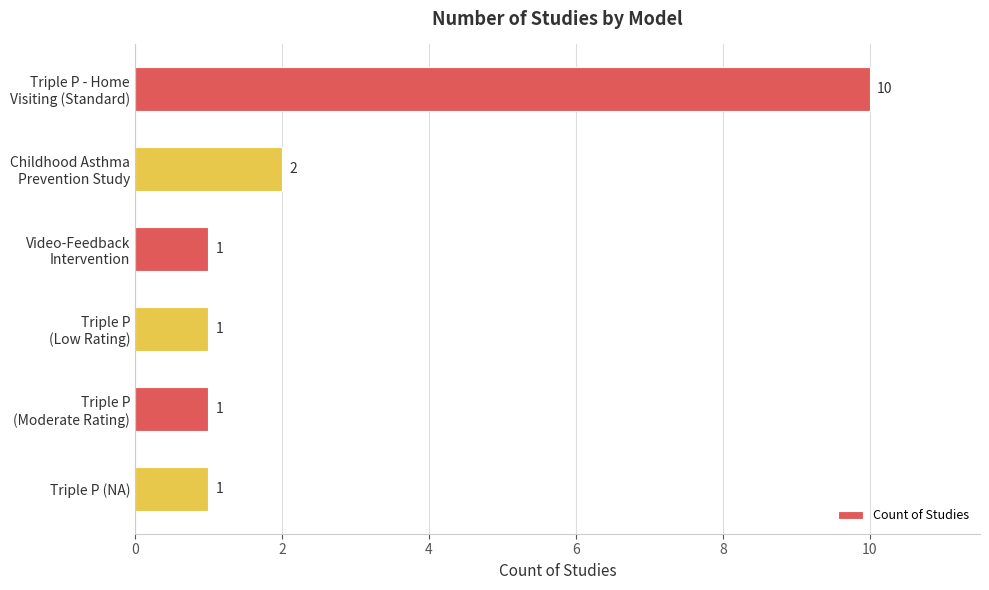

True or false: the data shows 1 at Triple P (NA).

True